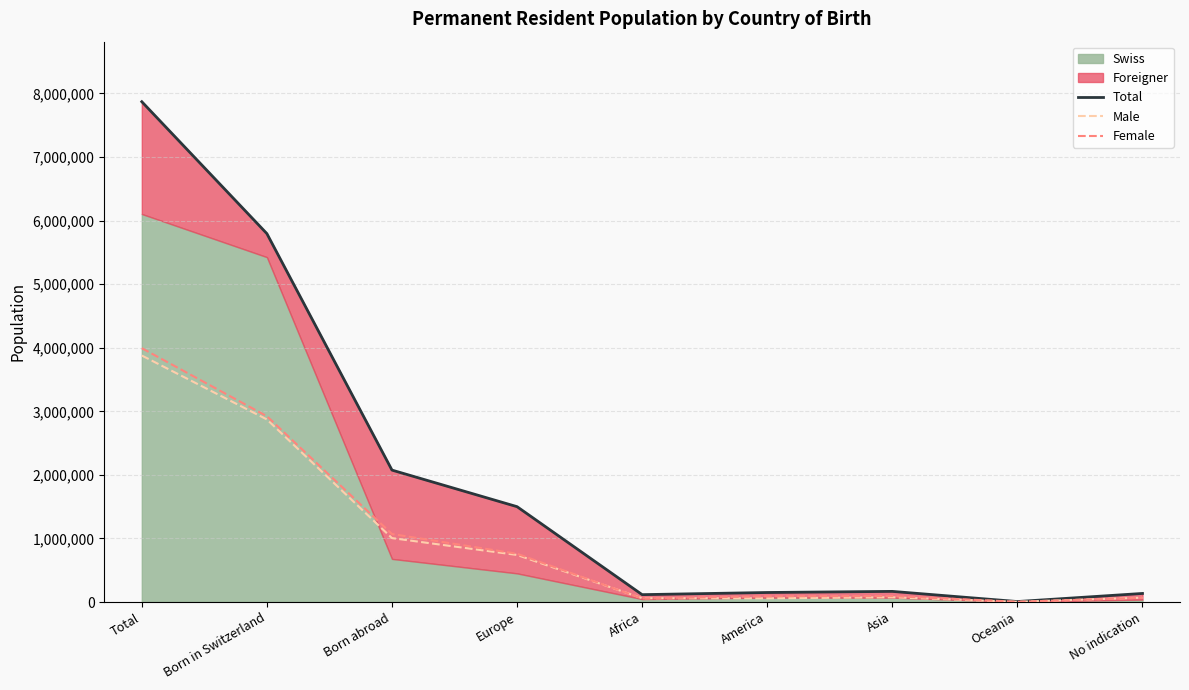

In Female, how many points are higher than both neighbors (excluding endpoints)?

1